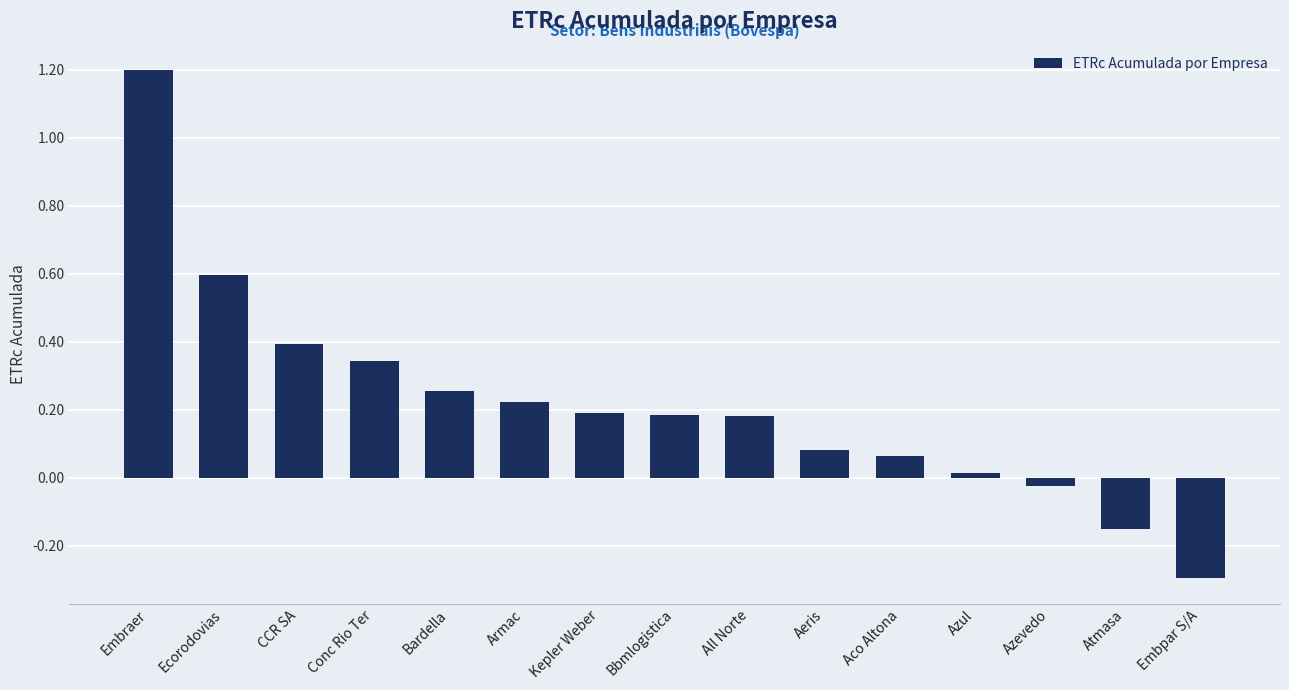

What is the change in value from Kepler Weber to Aco Altona?

-0.1